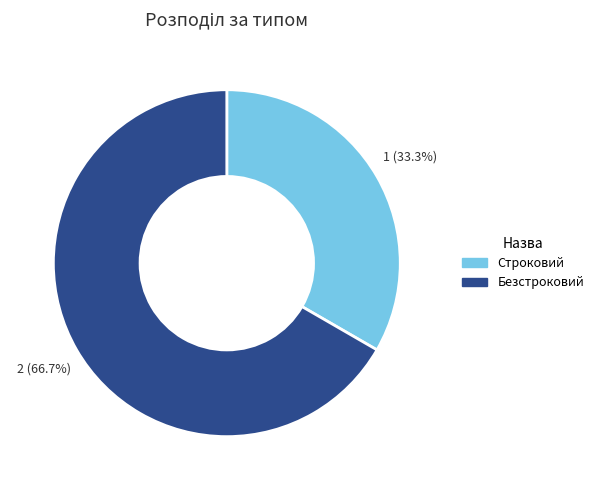

To the nearest percent, what is the difference between the Безстроковий and Строковий slice percentages?

33%